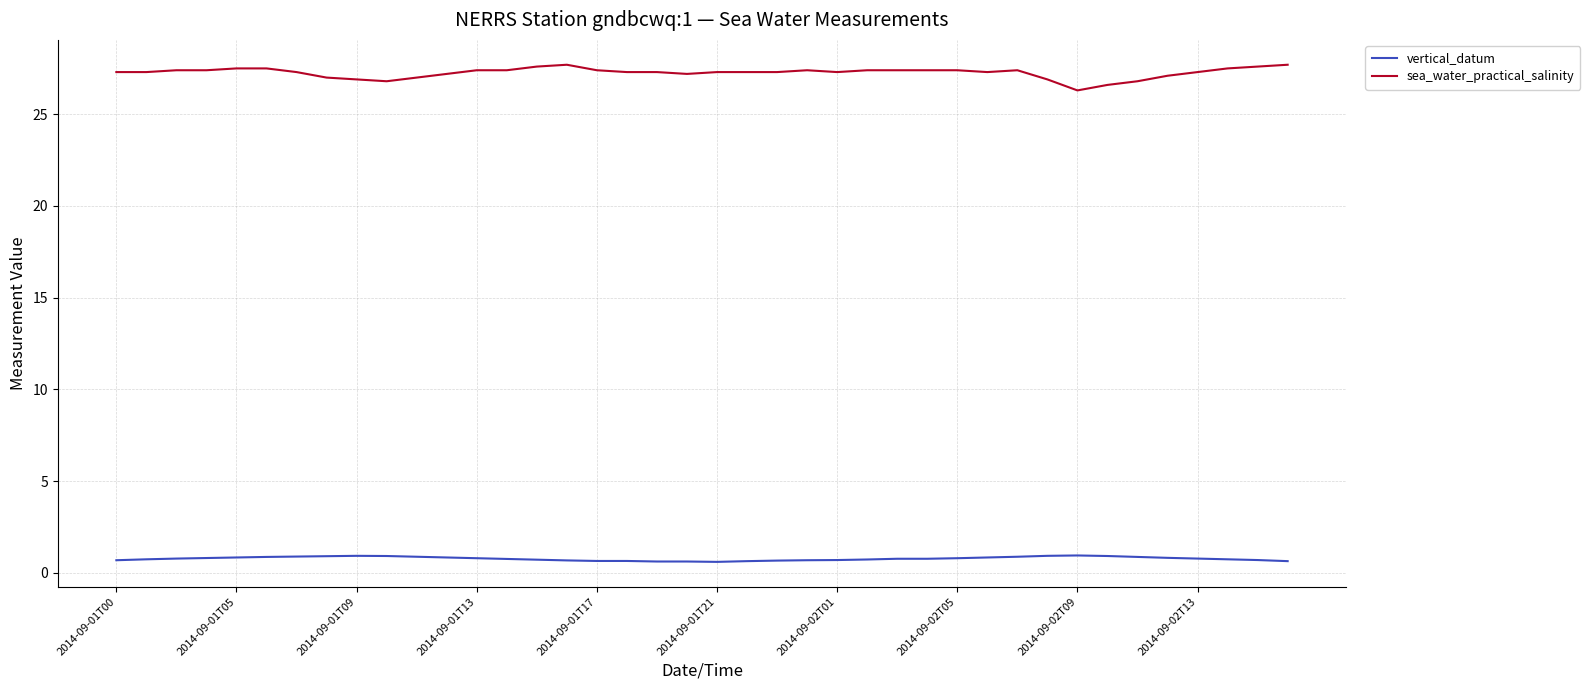

True or false: sea_water_practical_salinity and vertical_datum cross at least once.

False